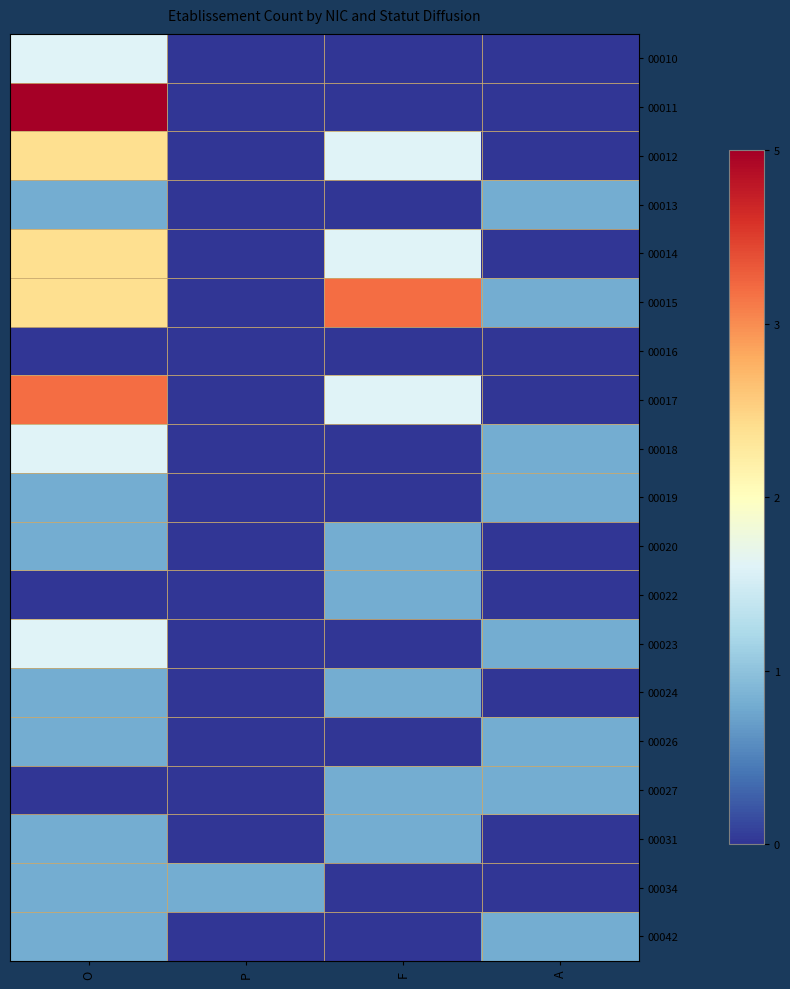

Reading right to left, transcribe all the data shown in this chart.

00010: A=0	F=0	P=0	O=2
00011: A=0	F=0	P=0	O=5
00012: A=0	F=2	P=0	O=3
00013: A=1	F=0	P=0	O=1
00014: A=0	F=2	P=0	O=3
00015: A=1	F=4	P=0	O=3
00016: A=0	F=0	P=0	O=0
00017: A=0	F=2	P=0	O=4
00018: A=1	F=0	P=0	O=2
00019: A=1	F=0	P=0	O=1
00020: A=0	F=1	P=0	O=1
00022: A=0	F=1	P=0	O=0
00023: A=1	F=0	P=0	O=2
00024: A=0	F=1	P=0	O=1
00026: A=1	F=0	P=0	O=1
00027: A=1	F=1	P=0	O=0
00031: A=0	F=1	P=0	O=1
00034: A=0	F=0	P=1	O=1
00042: A=1	F=0	P=0	O=1